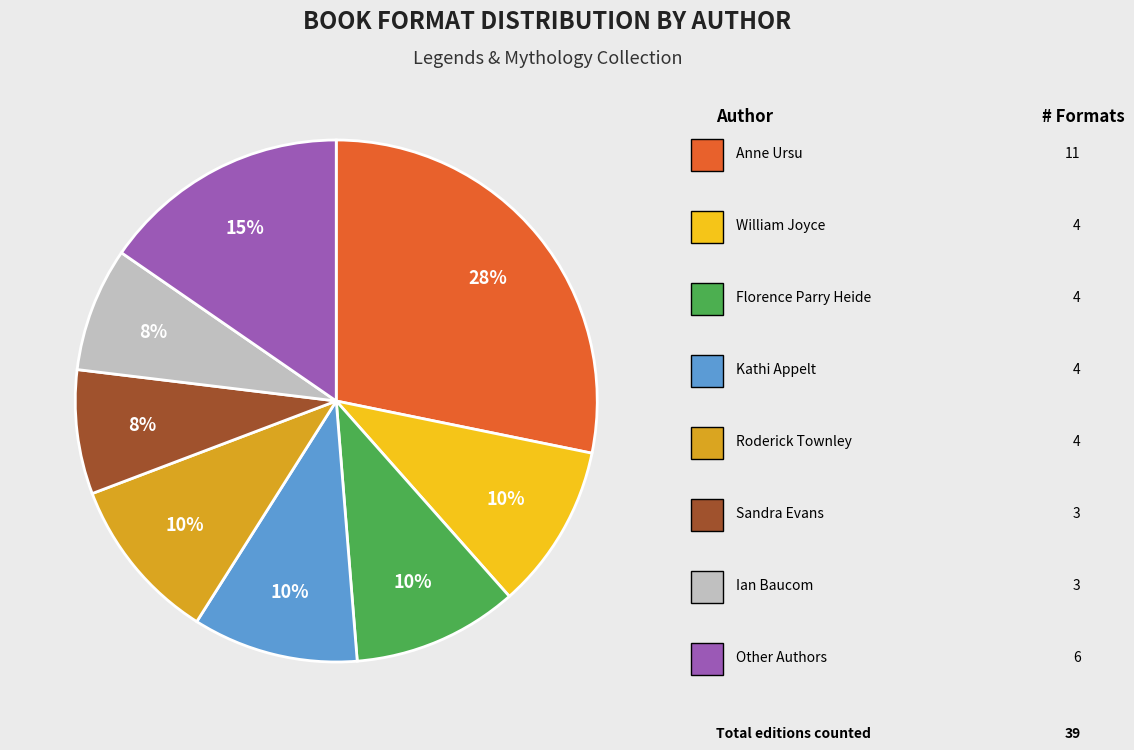

Is there any slice that represents more than half of the pie?

No